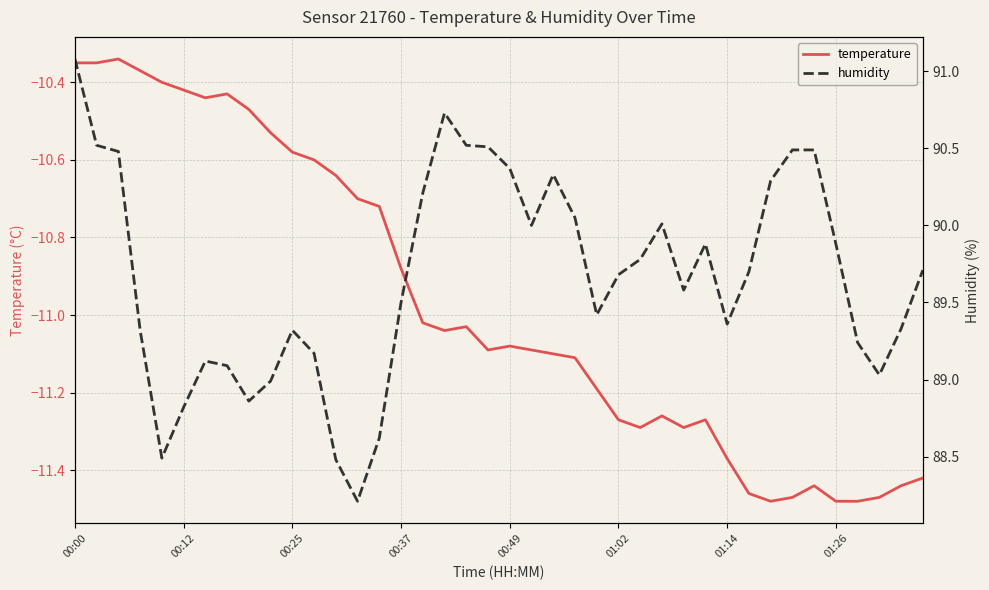

At which label does temperature first exceed -11?

00:00